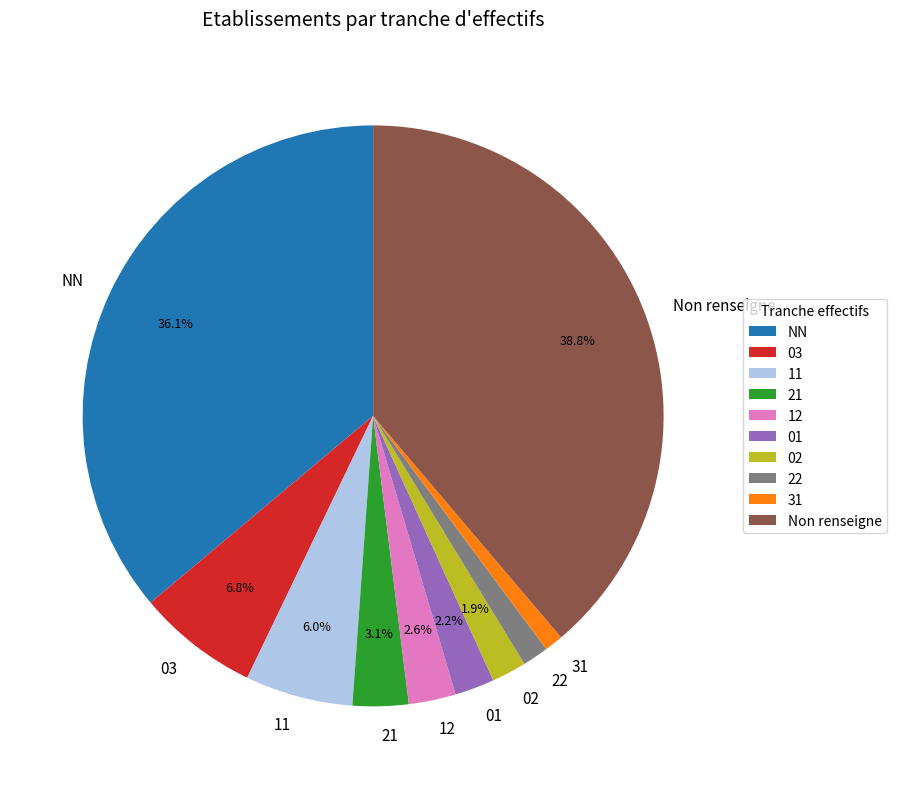

What is the ratio of the value at 21 to the value at 12?

1.2